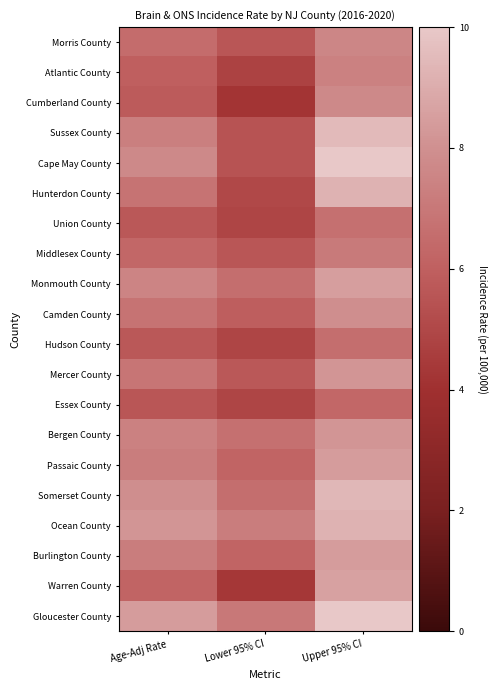

What is the spread (max minus min) of values at Upper 95% CI?

4.1